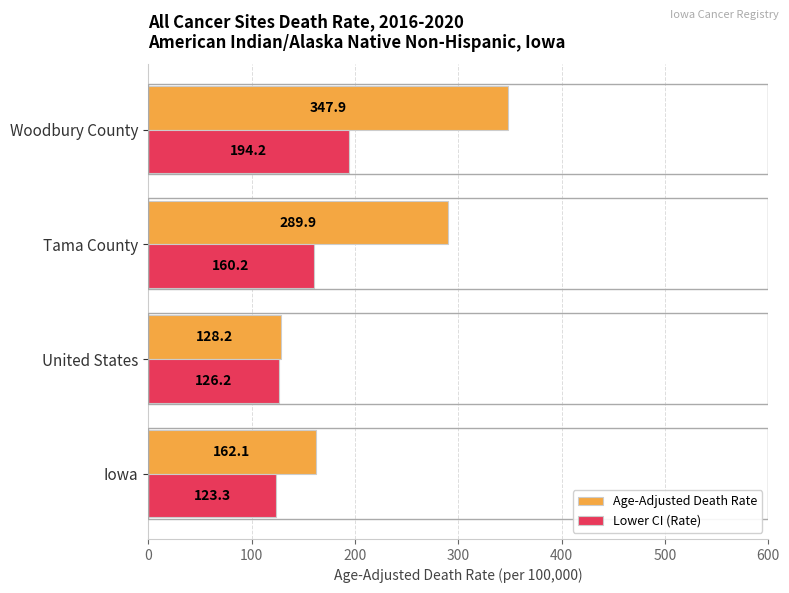

How many values in the Age-Adjusted Death Rate series are below 289?

2